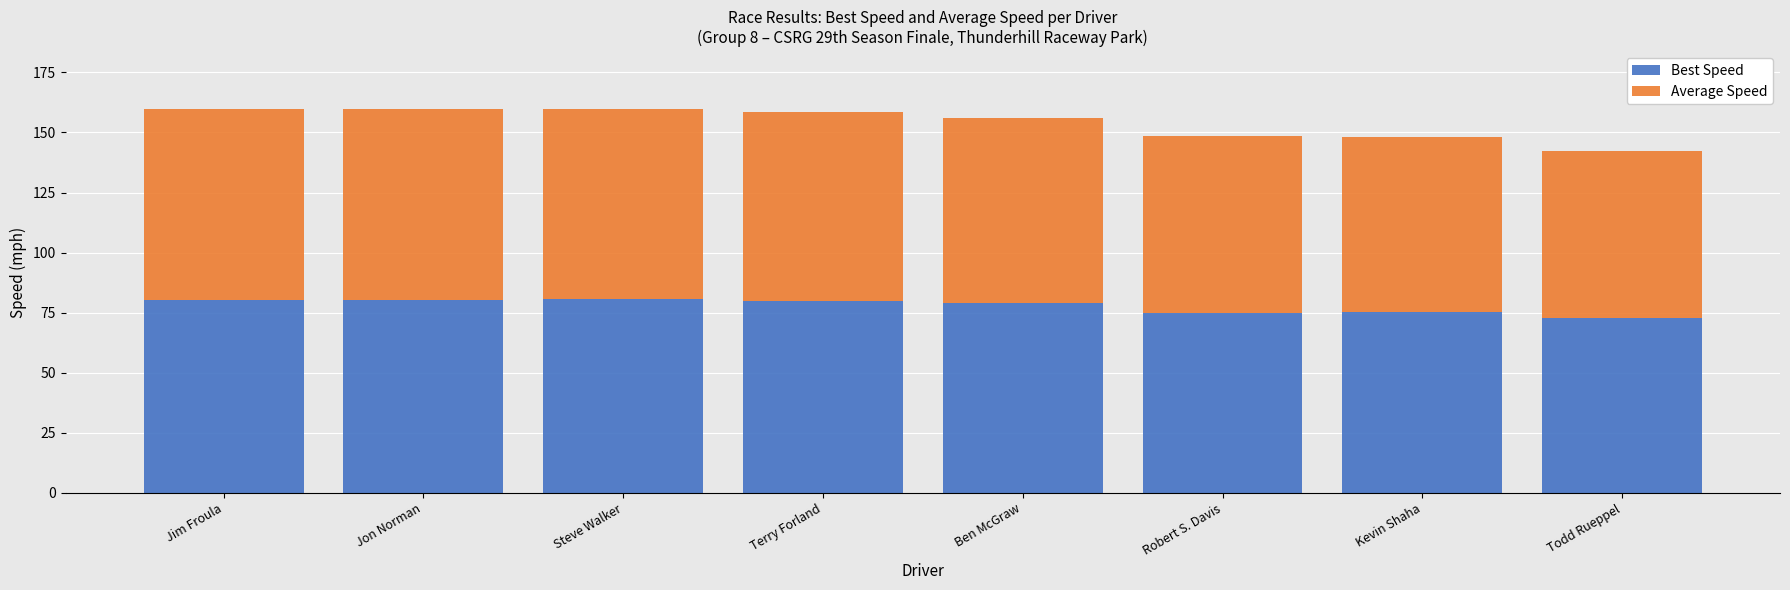

What is the maximum value for Best Speed?

80.5